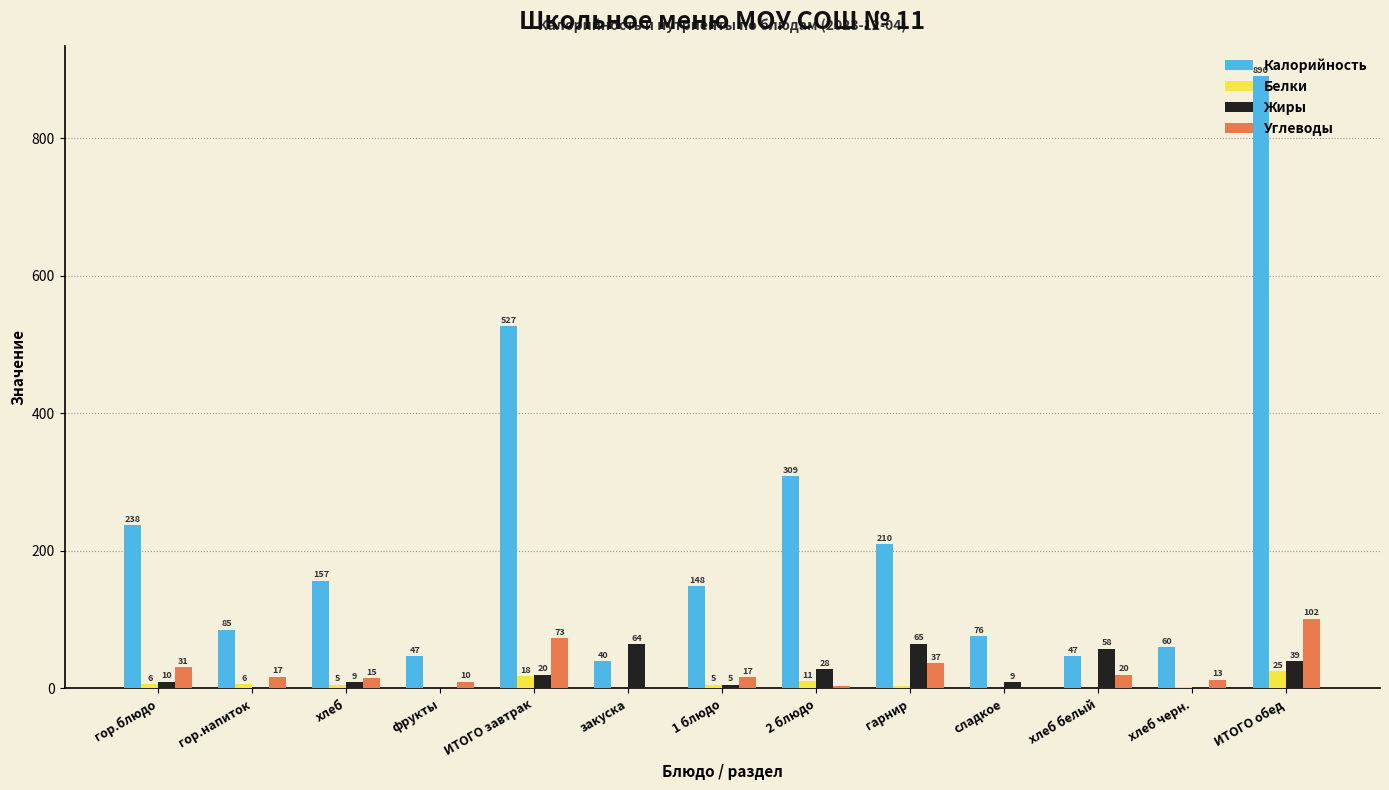

What are all the series names shown in the legend?

Калорийность, Белки, Жиры, Углеводы